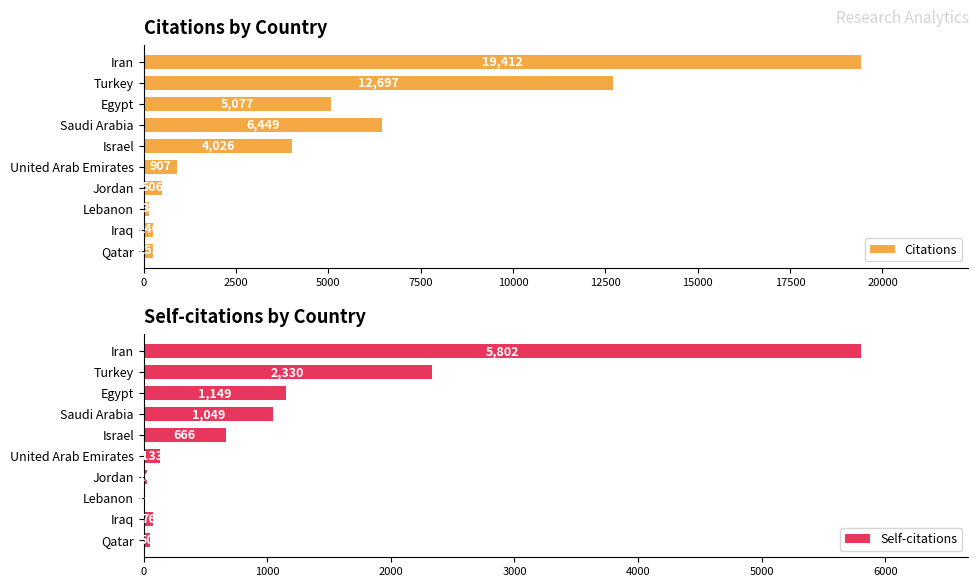

What are all the series names shown in the legend?

Citations, Self-citations